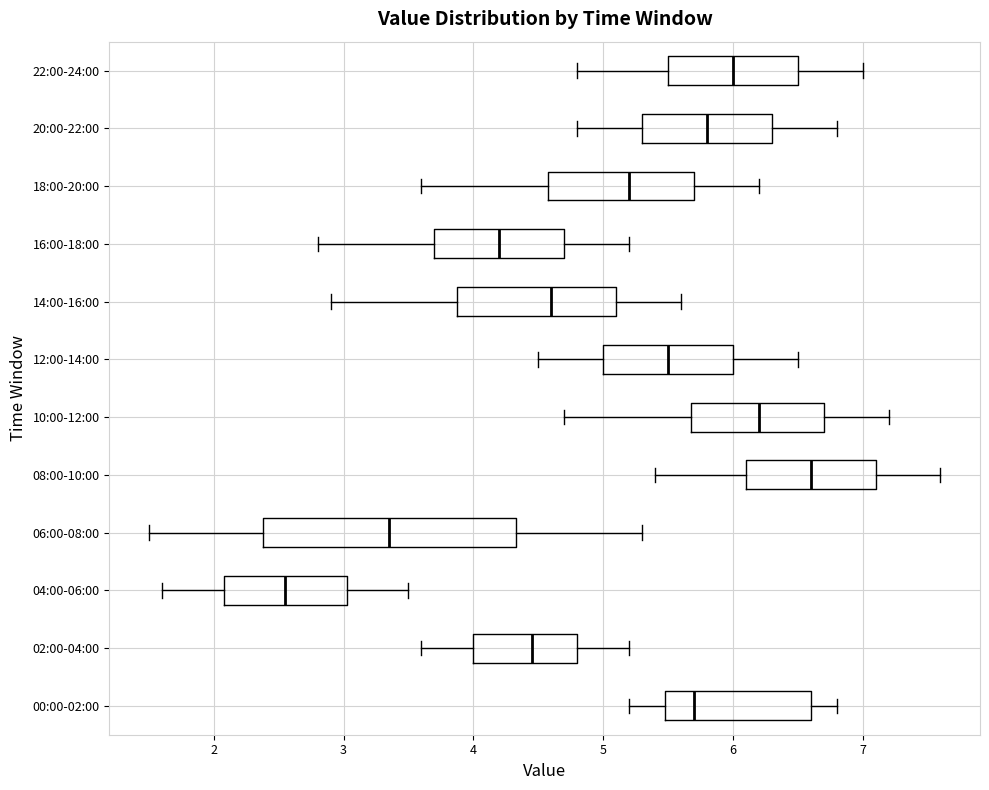

Which box's median line is the furthest to the left?

04:00-06:00